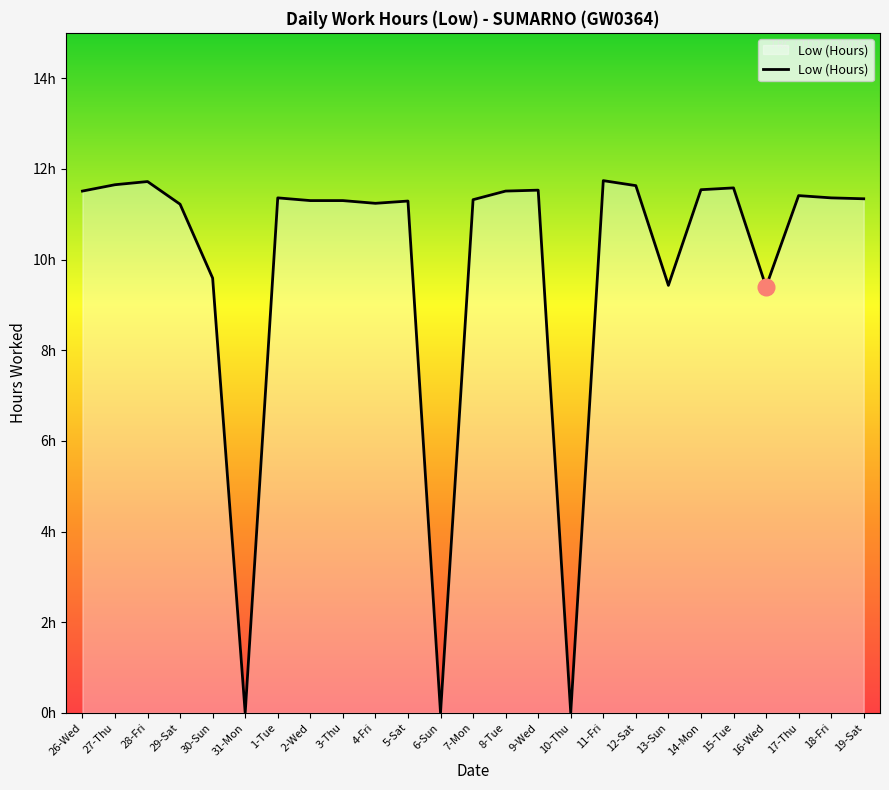

Where does the data first go above 11?

26-Wed